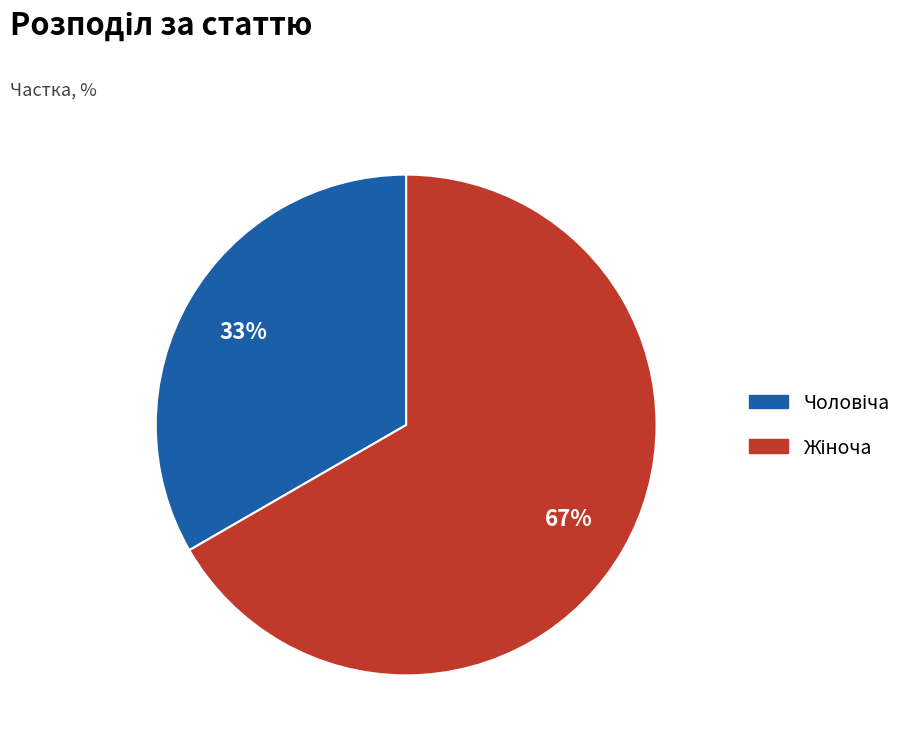

To the nearest percent, what is the average slice percentage?

50%